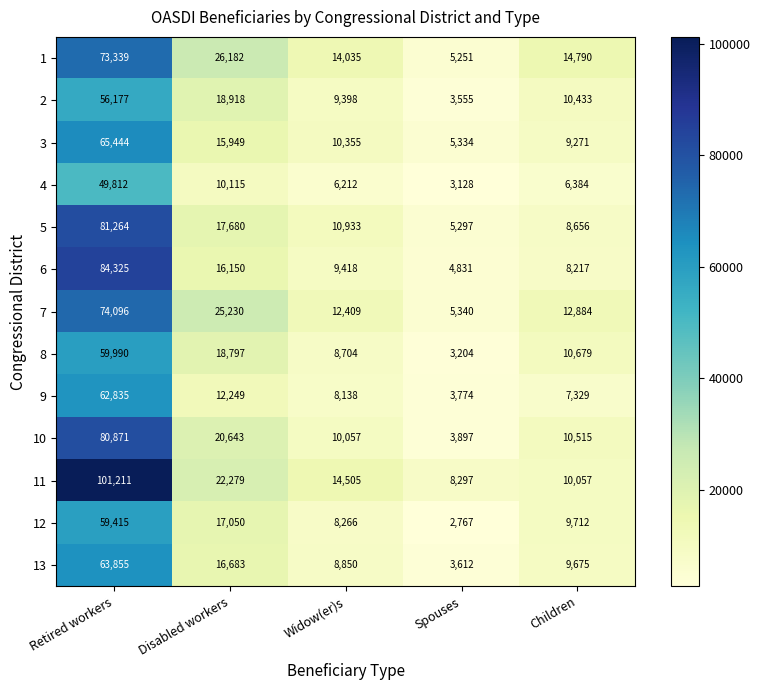

Which series changed the most between Widow(er)s and Children?

11